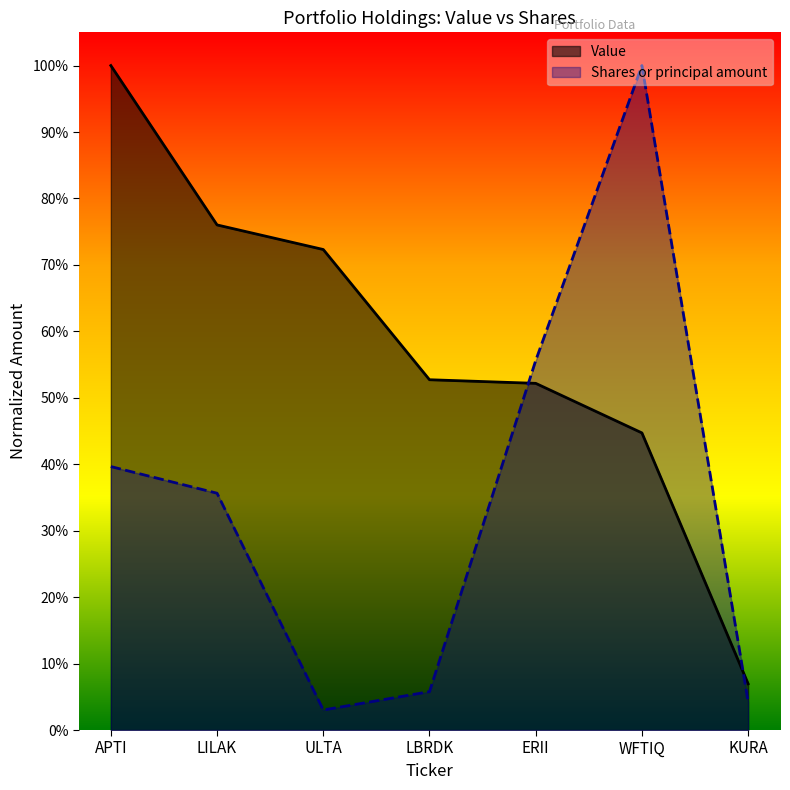

Does the chart have visible grid lines?

No